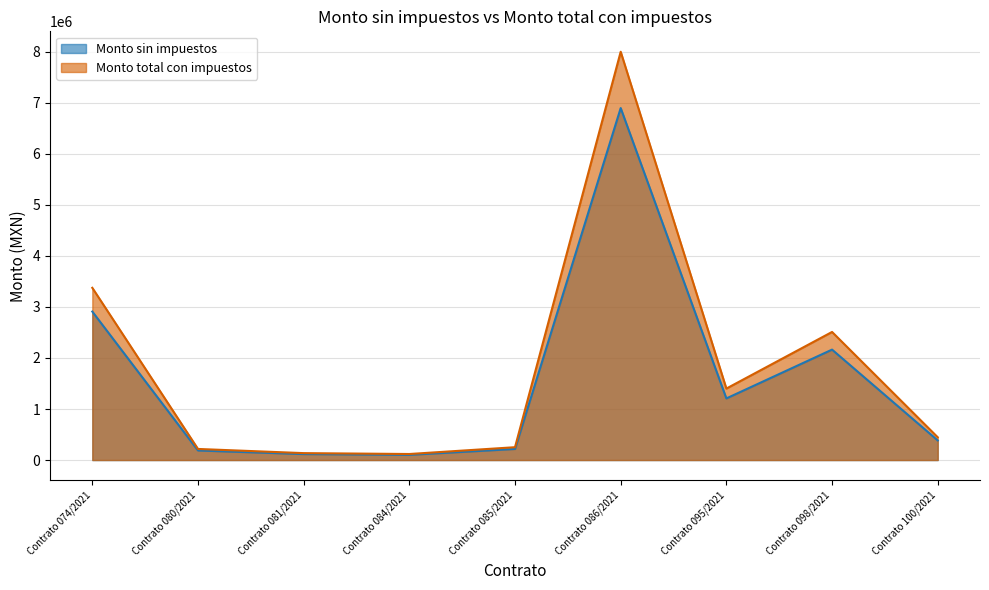

True or false: Monto total con impuestos has a value of 7999999.5 at Contrato 086/2021.

True